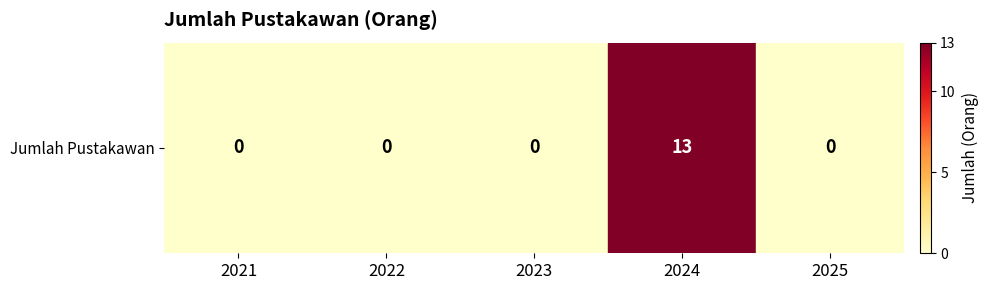

Where is the data nearest to the value 6?

2021